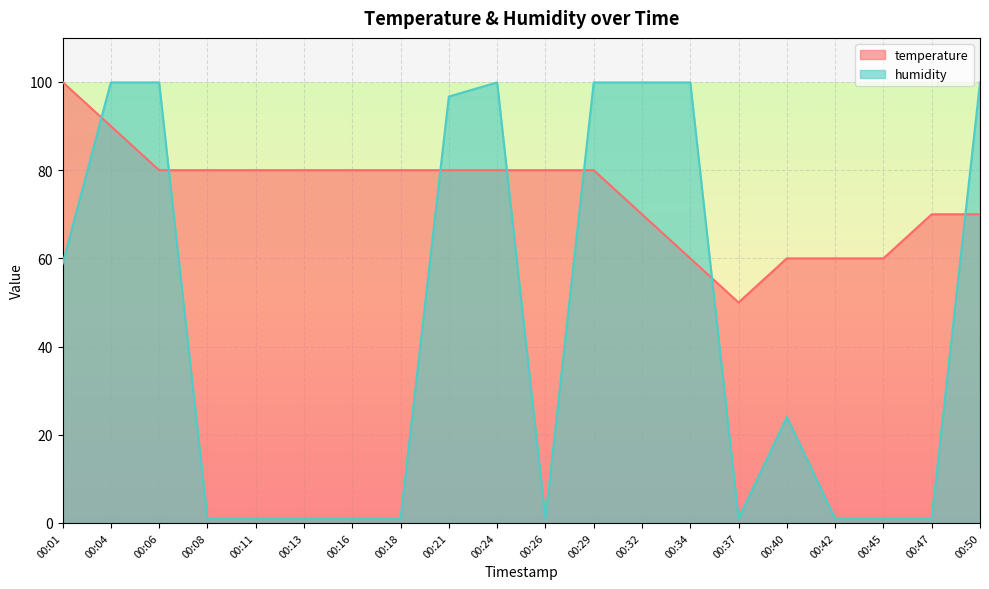

What is the difference between the maximum and minimum values in the humidity series?

98.9